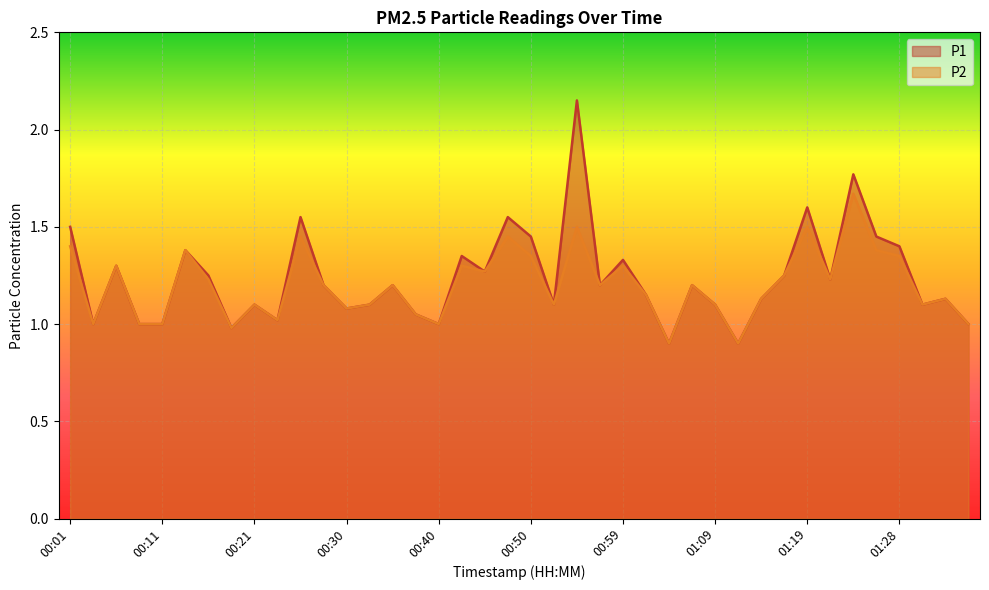

Between 00:52 and 00:23, which is larger?

00:52